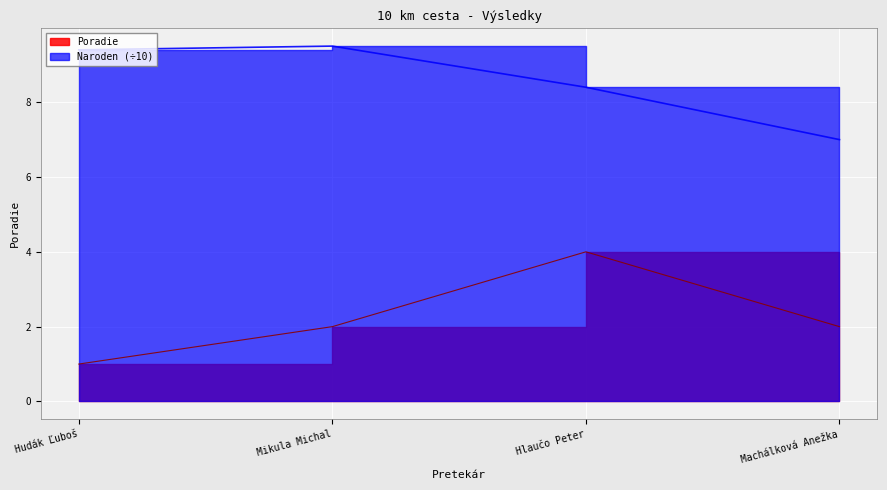

At which category does Naroden reach its first local peak?

Mikula Michal